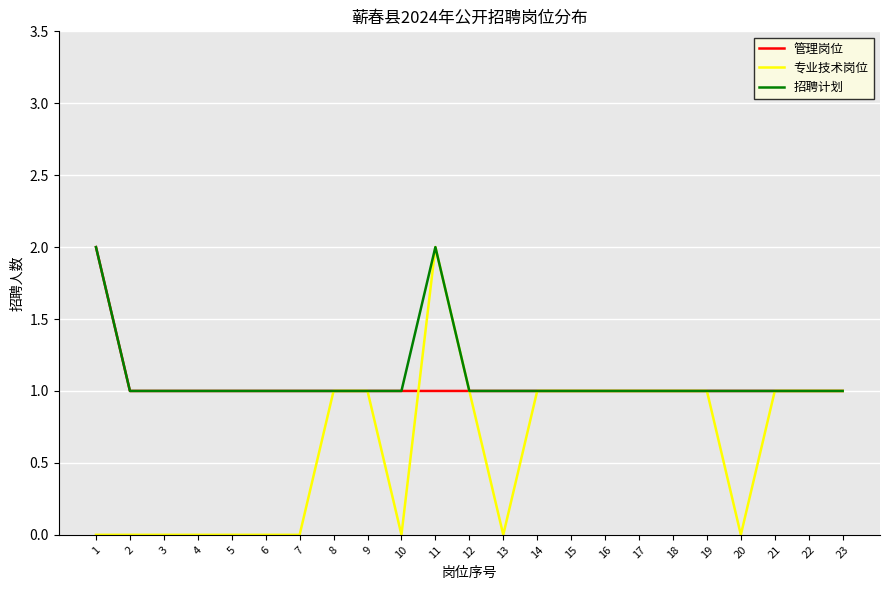

Is it true that 专业技术岗位 equals 0 at 15?

False